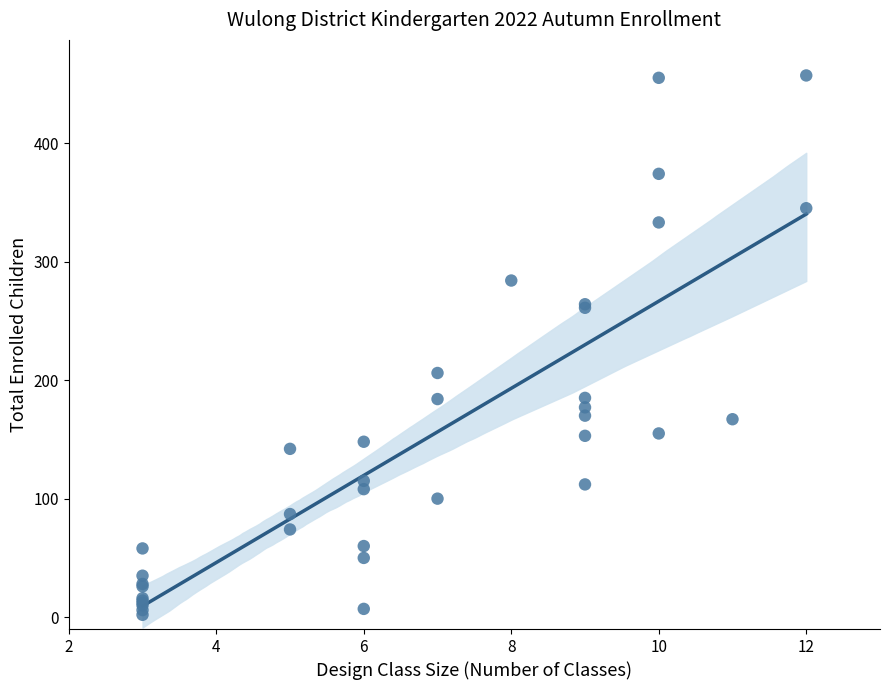

What Y value in the scatter plot is closest to 229?

206